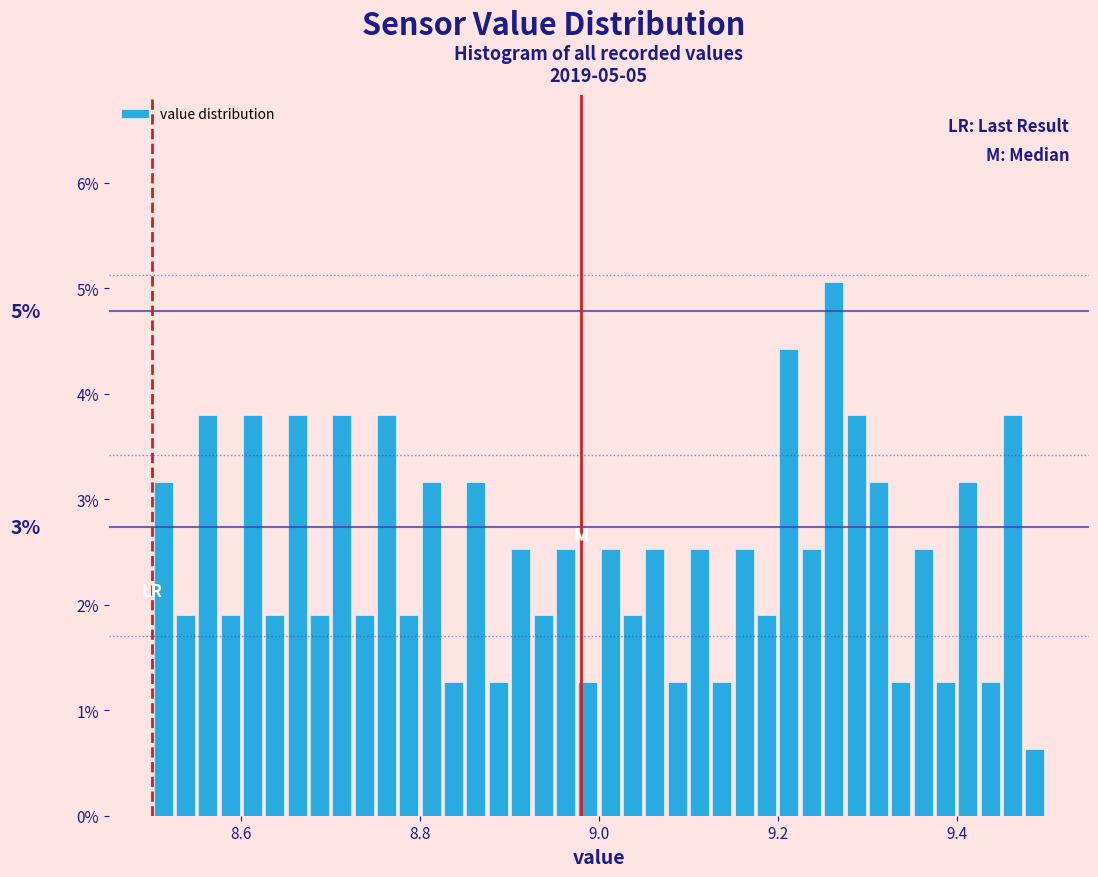

Around what value on the x-axis is the tallest bar? Give the approximate position of its centre, as read against the axis.

9.26